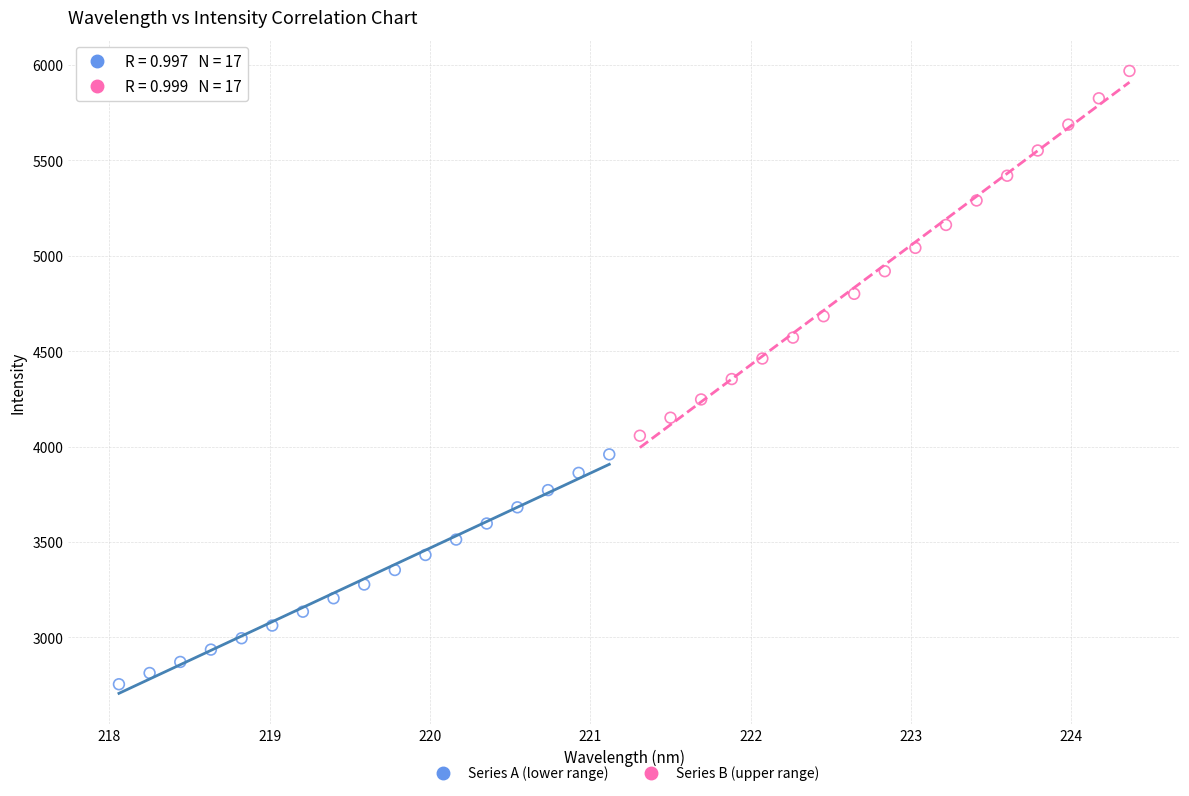

Which series contains the lowest Y value?

Series A (lower range)